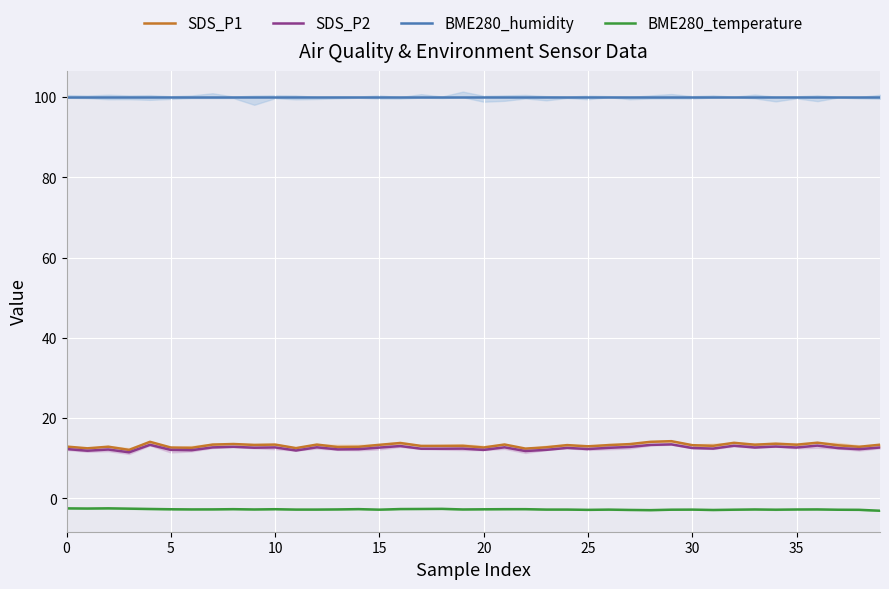

What is the highest value of the SDS_P2 series?

13.4